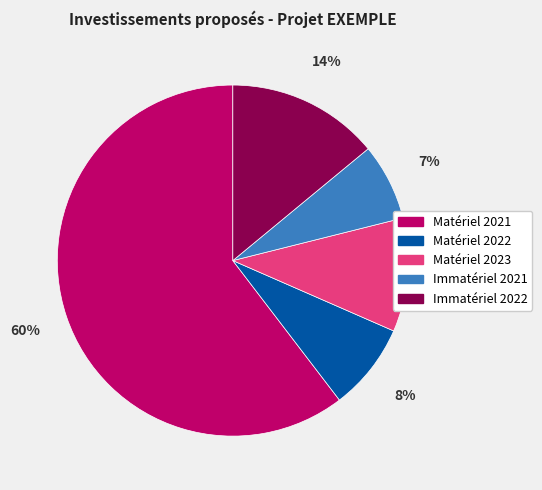

Is the sum of Immatériel 2021 and Matériel 2021 greater than half?

Yes